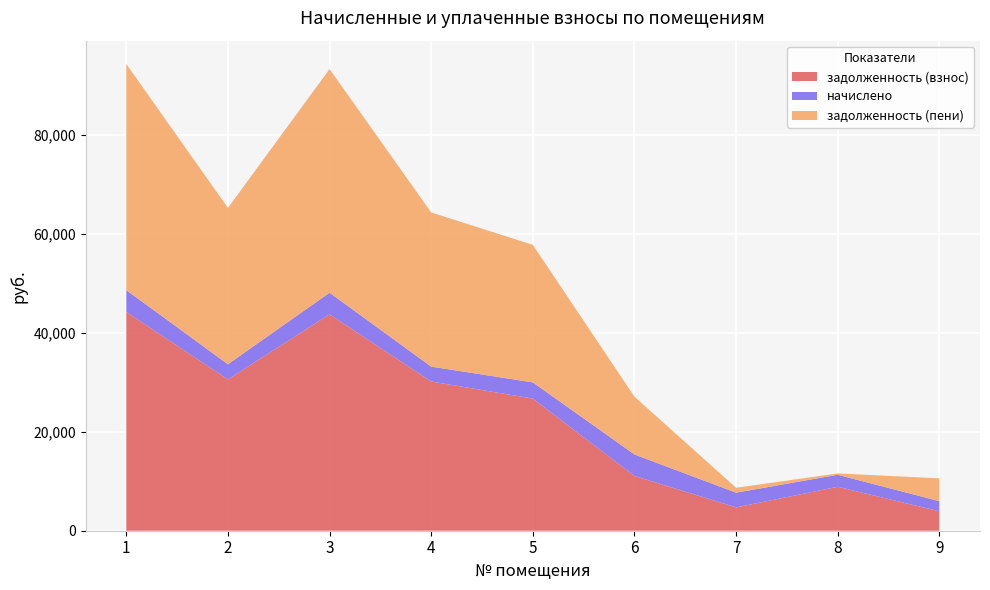

Reading left to right, transcribe all the data shown in this chart.

задолженность (взнос): 44231.4	30592.9	43749.8	30165.1	26710.5	11084.1	4719.0	8885.3	3930.9
начислено: 4406.2	3047.6	4358.3	3005.0	3271.4	4331.7	2973.1	2424.2	2040.7
задолженность (пени): 45700.1	31608.8	45202.6	31166.7	27801.0	11676.0	991.0	269.4	4611.1